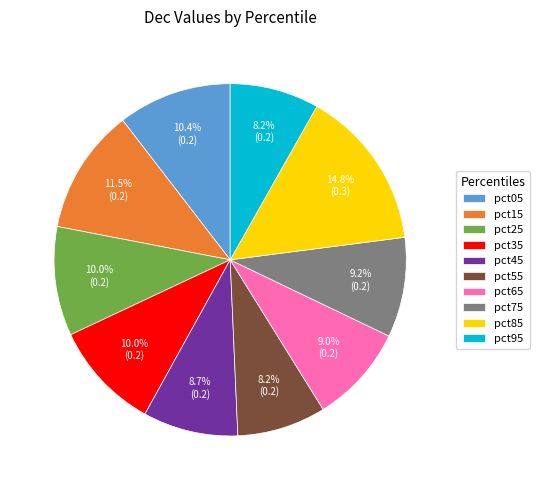

Is there a majority slice in this chart?

No